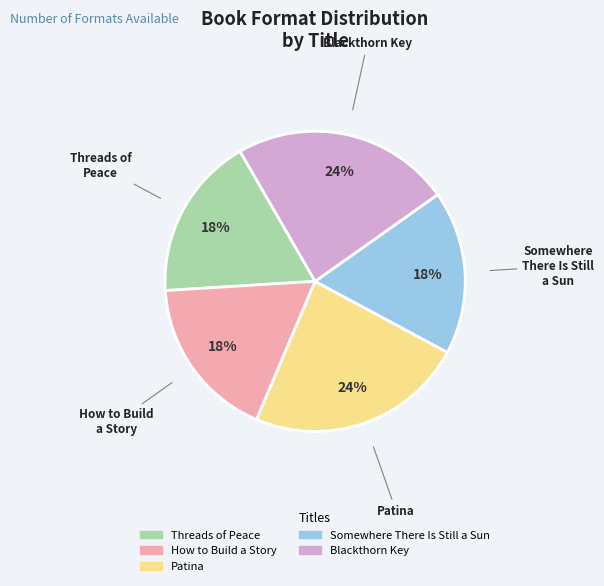

Does Threads of Peace represent more than half of the total?

No